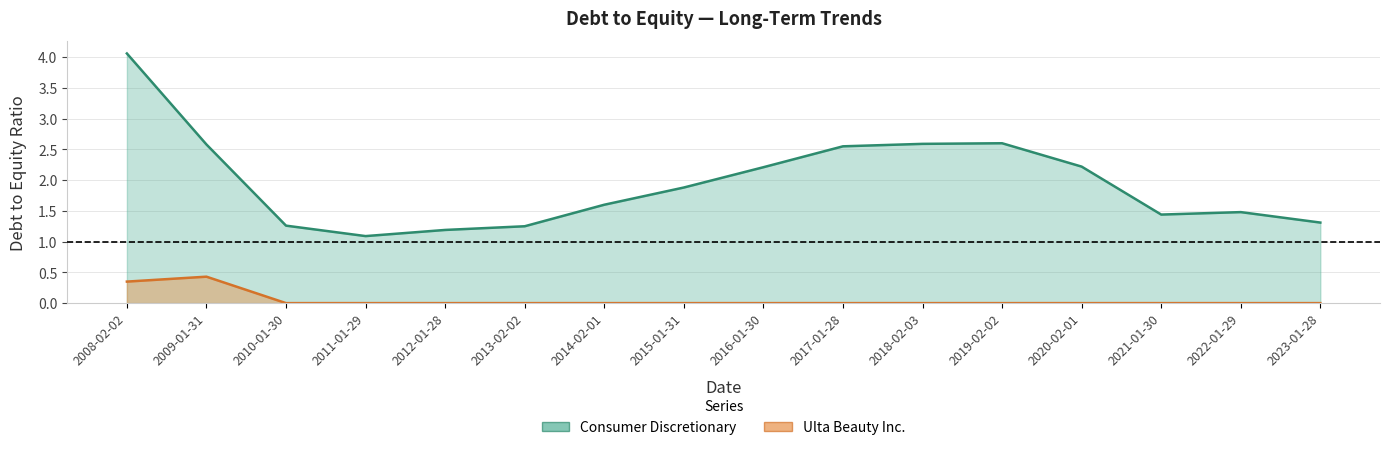

What is the sum of all Ulta Beauty Inc. values?

0.8